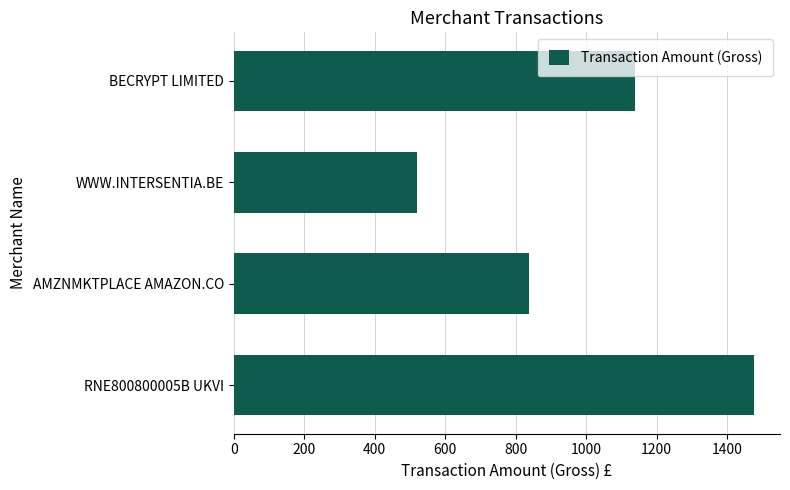

Rank the categories by value from highest to lowest.

RNE800800005B UKVI, BECRYPT LIMITED, AMZNMKTPLACE AMAZON.CO, WWW.INTERSENTIA.BE